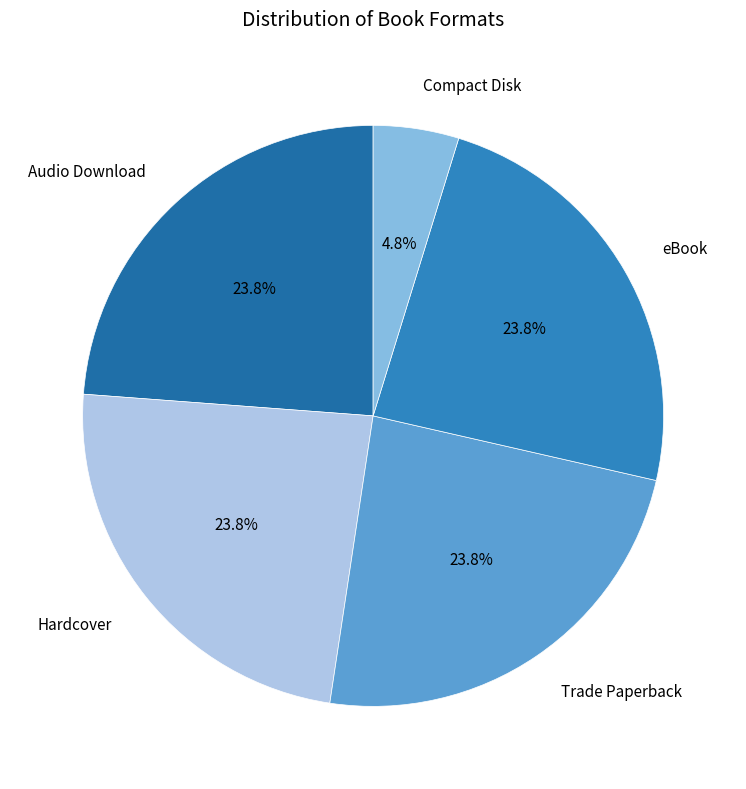

Is Hardcover the majority of the pie?

No